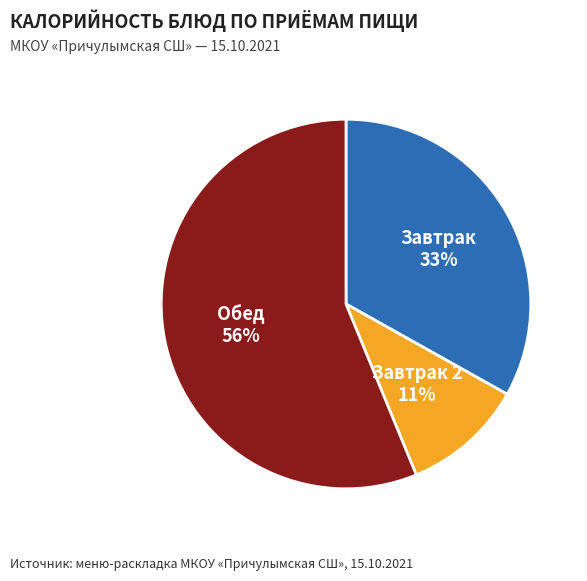

Does any single category account for the majority?

Yes